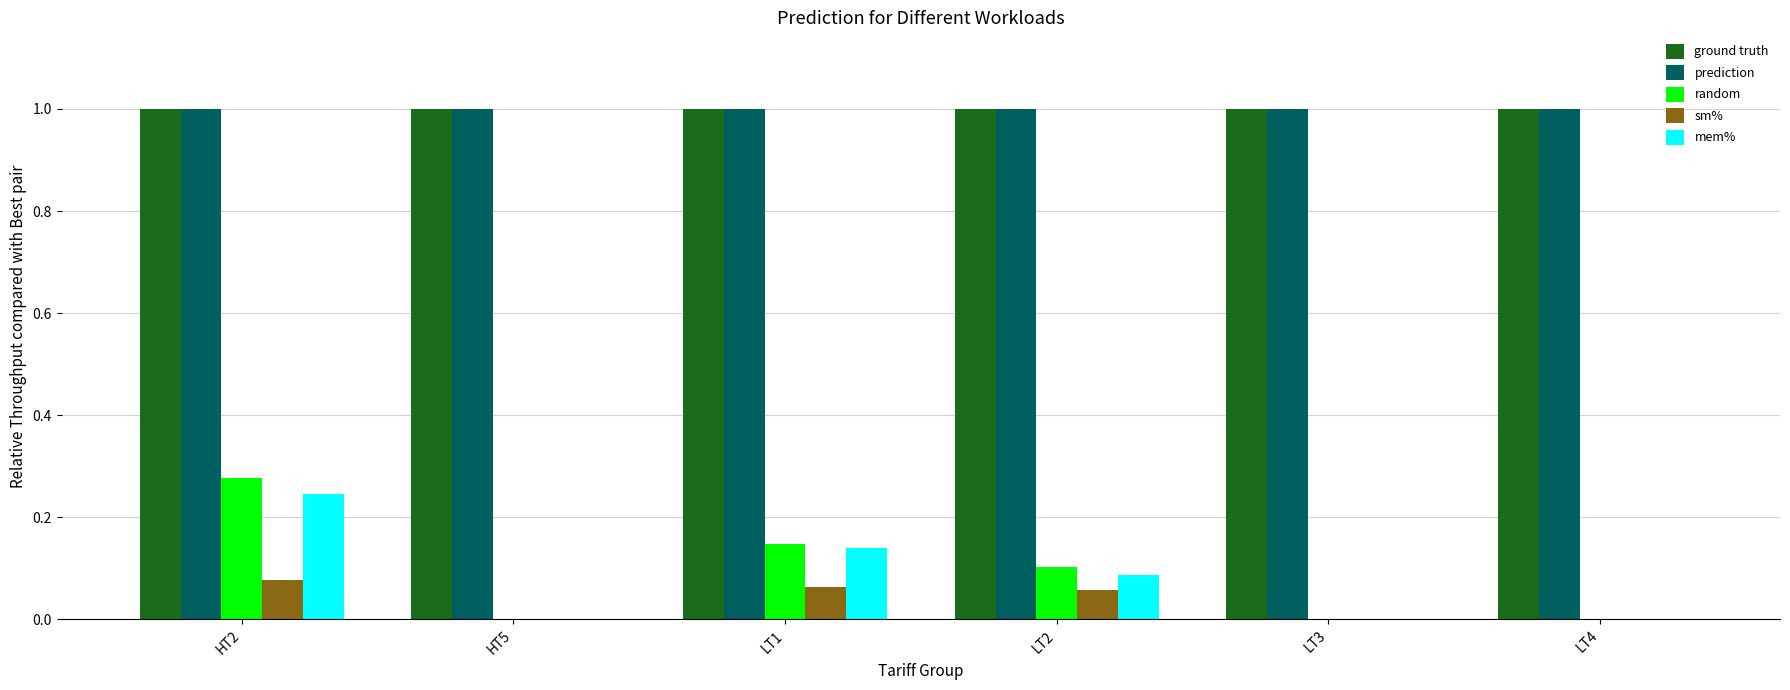

Which series changed the most between LT1 and LT4?

random